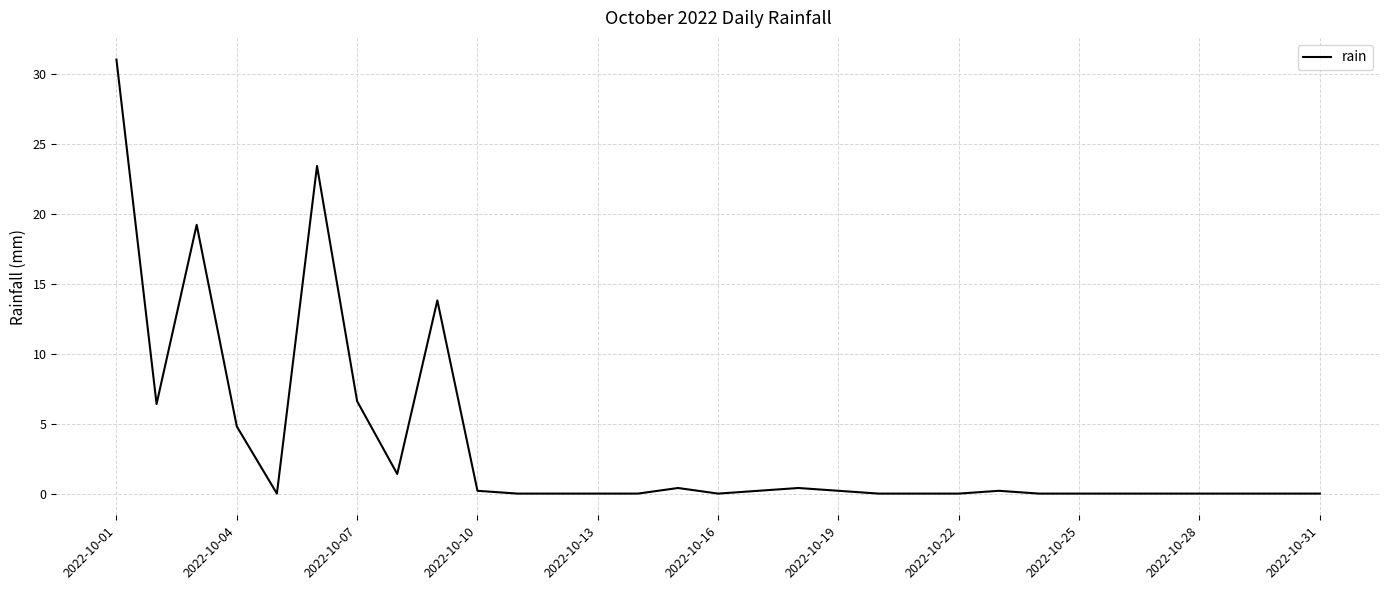

What is the greatest value displayed?

31.0